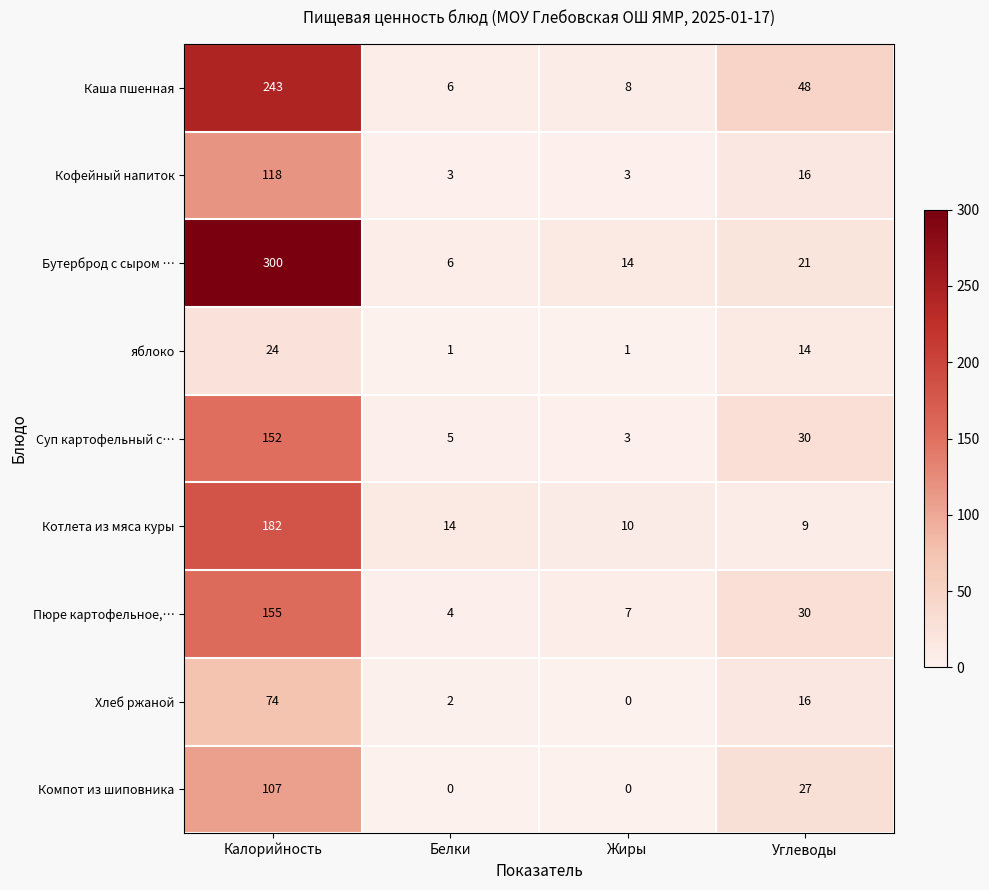

What is the sum of all Пюре картофельное,… values?

196